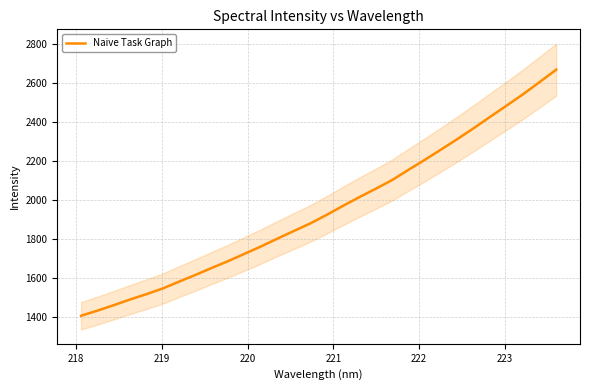

What is the maximum value shown in the chart?

2666.7